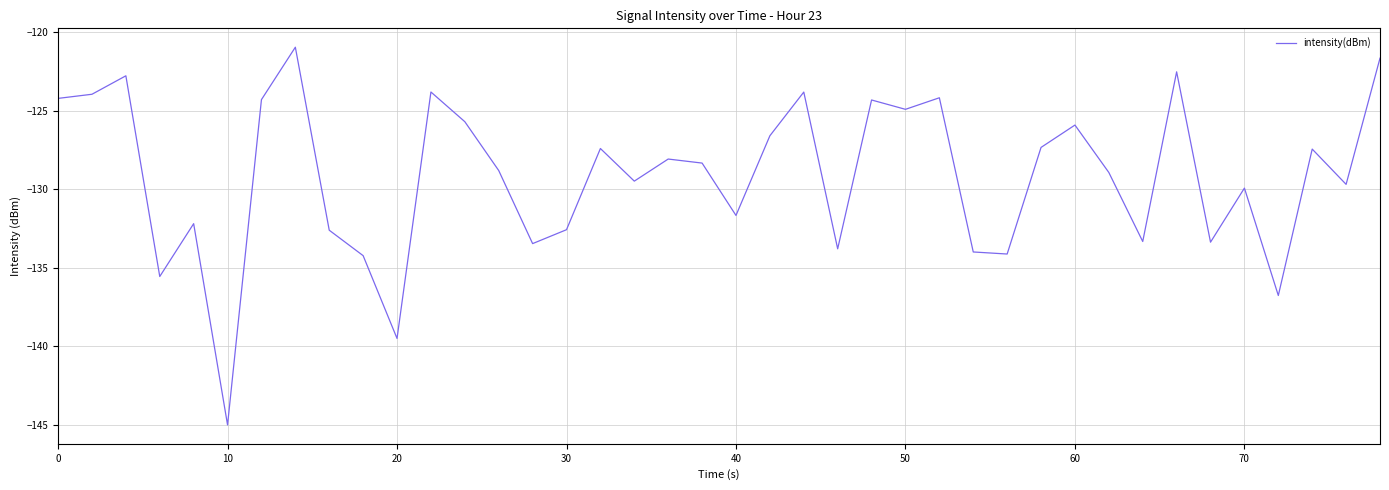

What is the minimum value shown in the chart?

-145.0